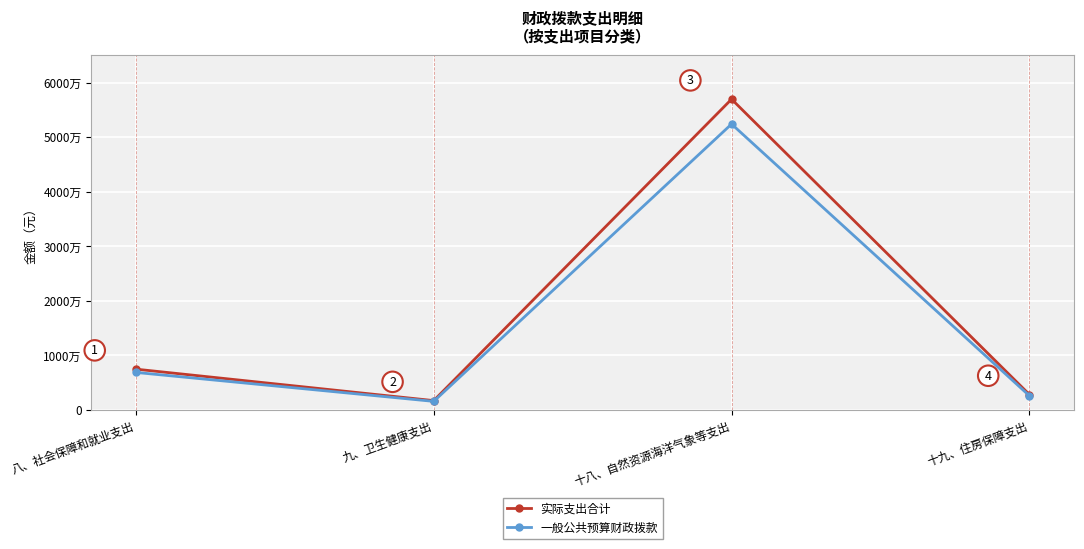

What is the difference between the maximum and minimum values in the 一般公共预算财政拨款 series?

50797707.2